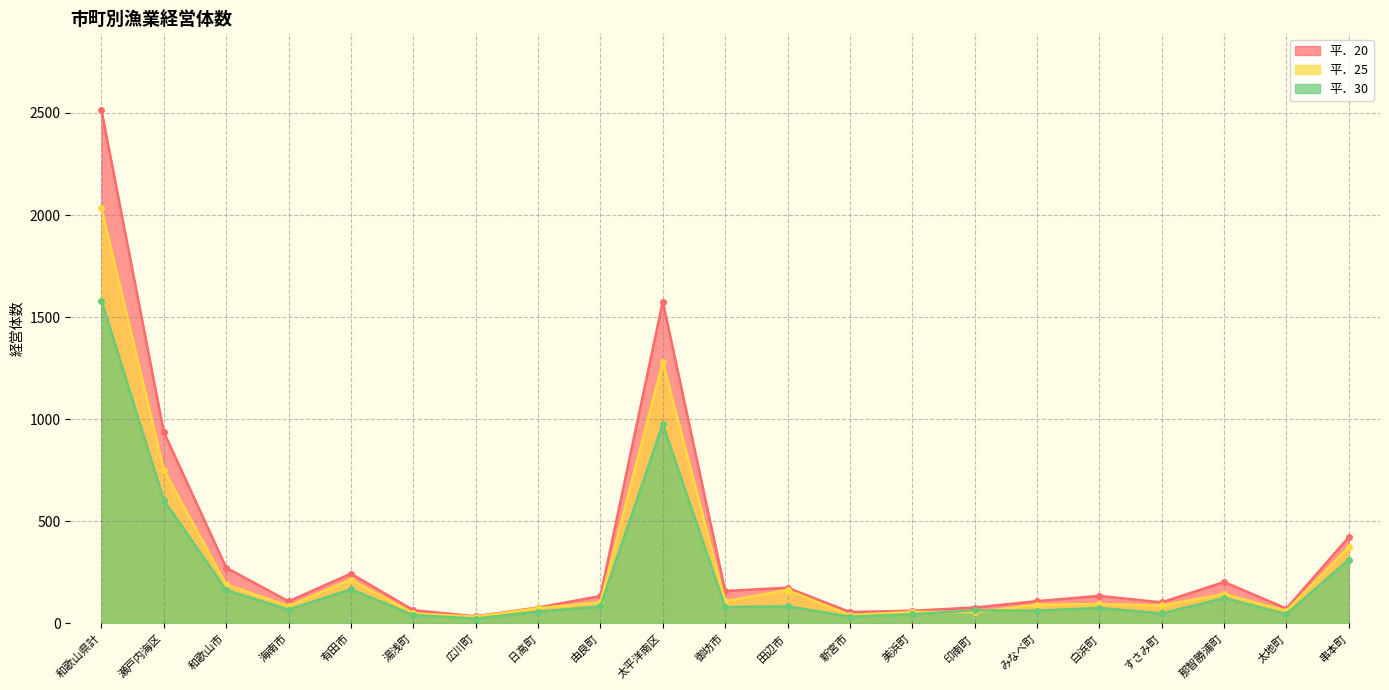

What is the total value across all series at 串本町?

1110